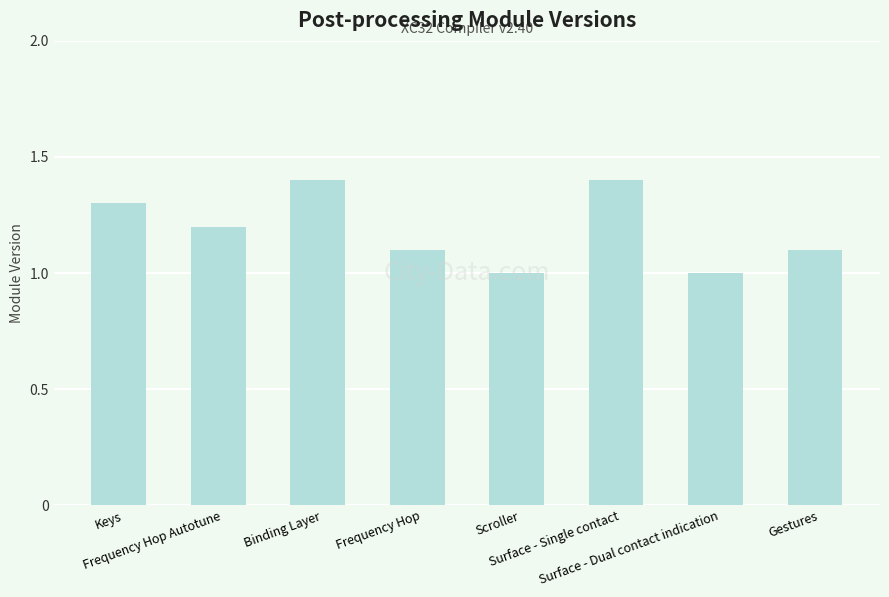

What is the difference between the maximum and minimum values?

0.4